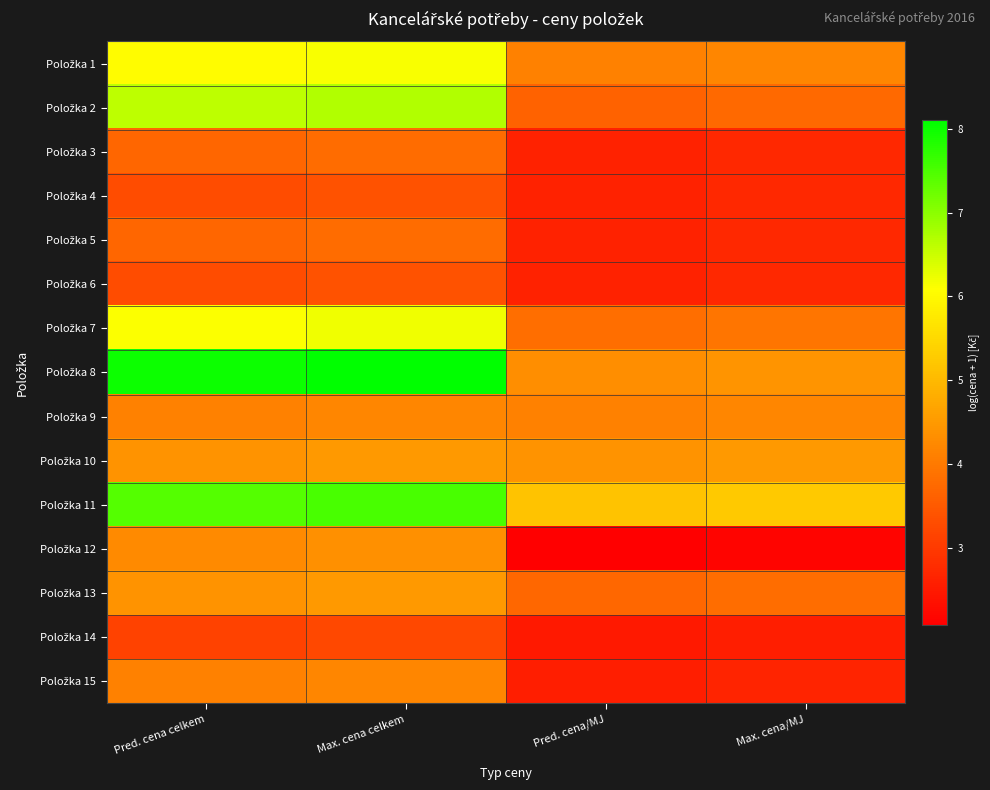

Which label corresponds to the smallest value in the chart?

Pred. cena/MJ